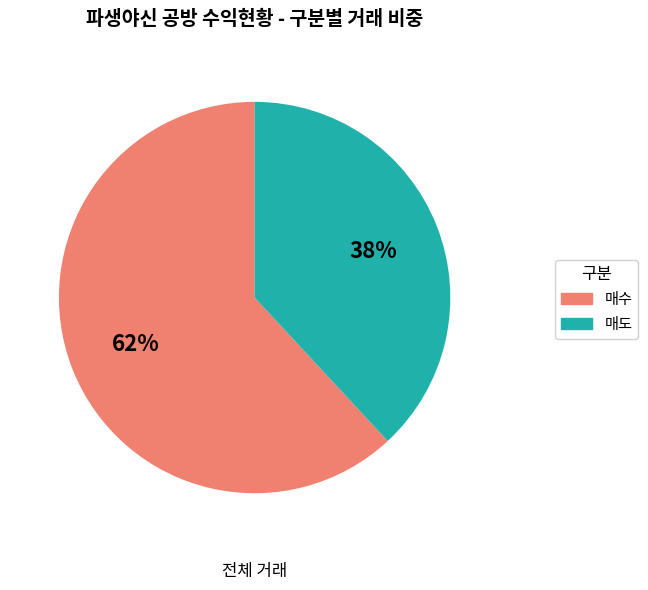

How many segments does this pie chart have?

2